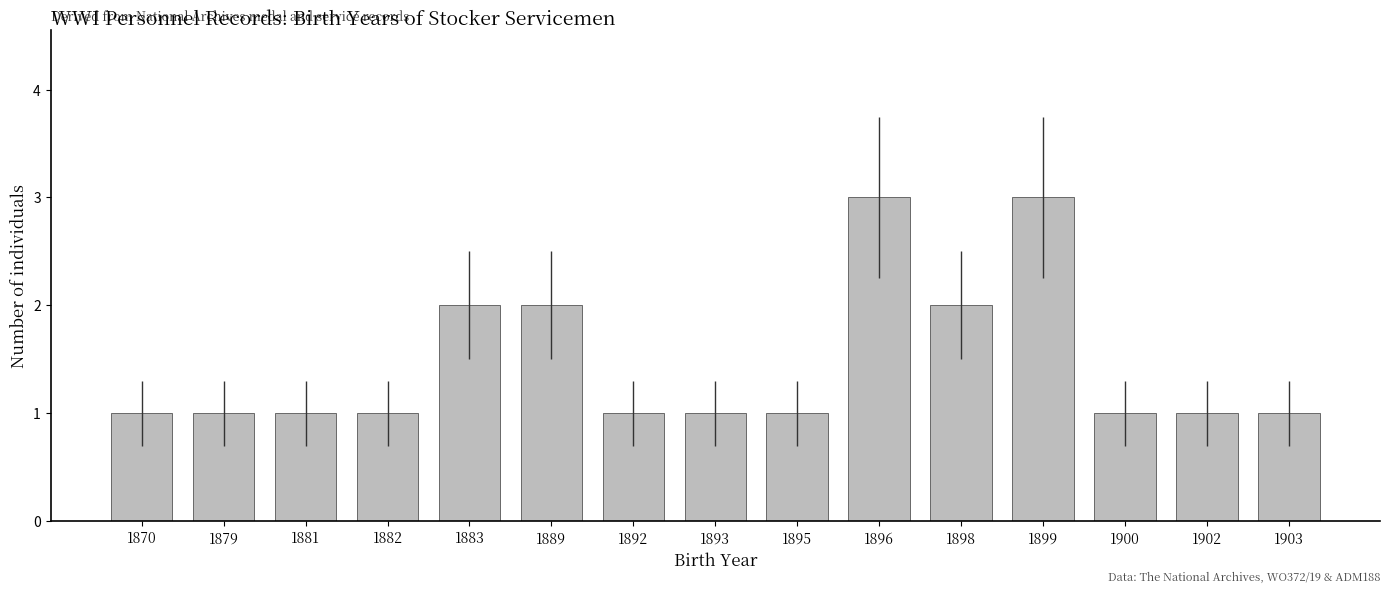

What is the value of the 7th bar from the left?

1